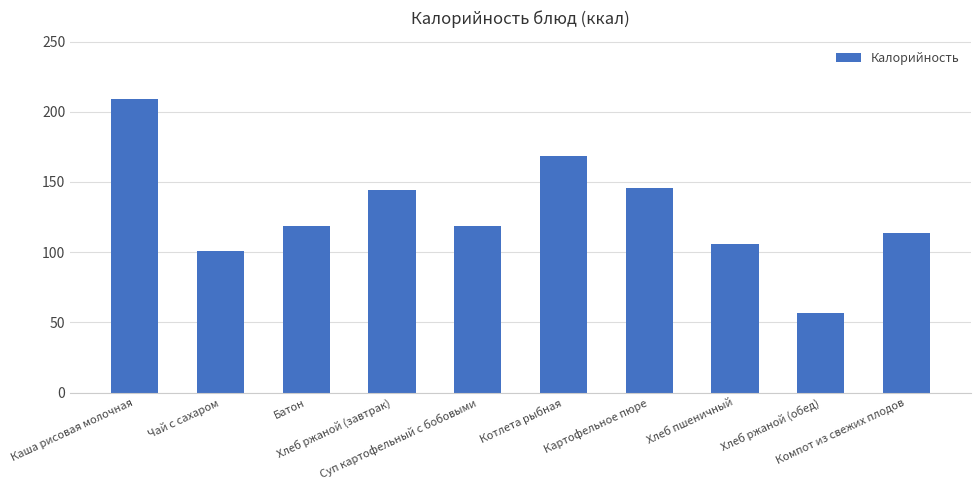

What is the change in value from Батон to Хлеб ржаной (завтрак)?

+25.0